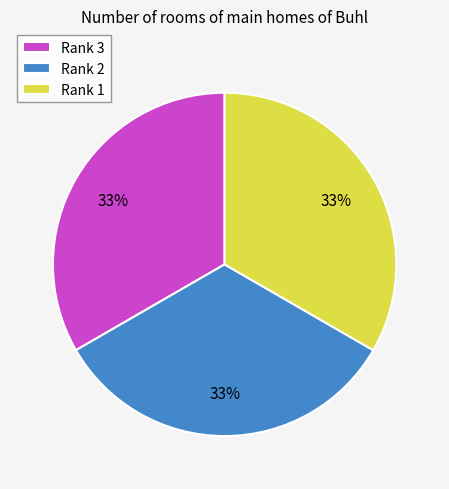

The Rank 3 slice represents 33% of the pie. True or false?

True